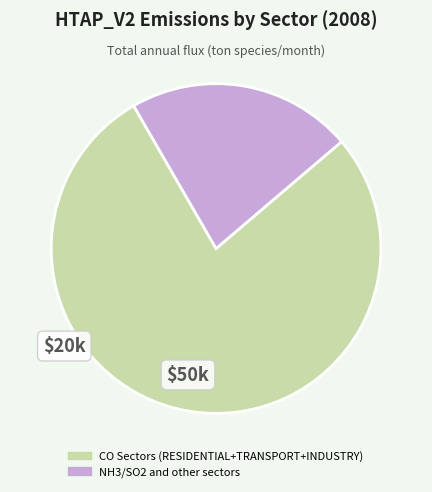

Is there a majority slice in this chart?

Yes